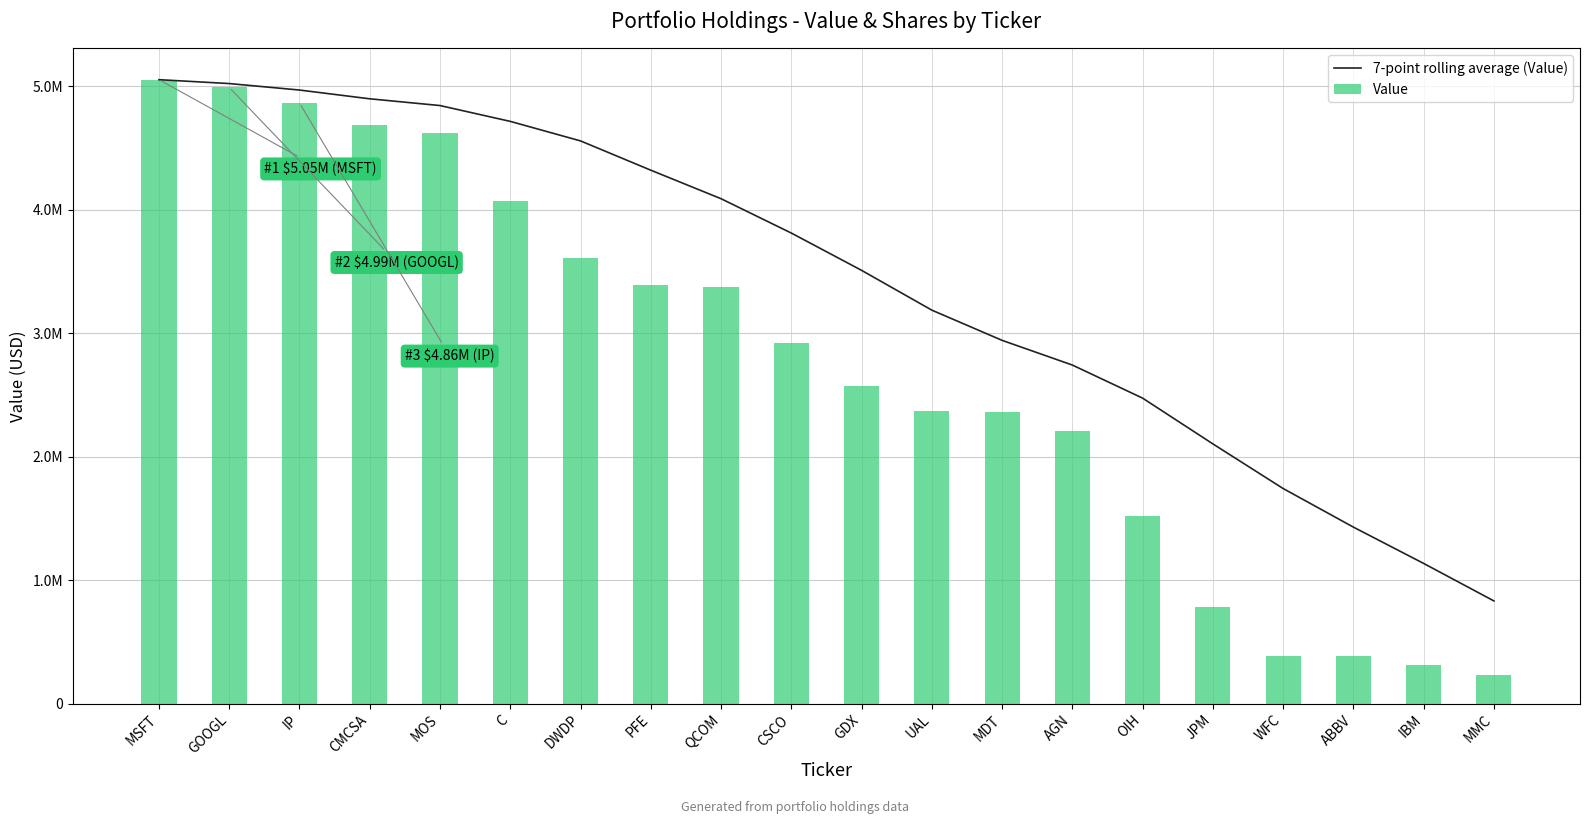

At WFC, list the series in order from largest to smallest.

7-point rolling average (Value), Value